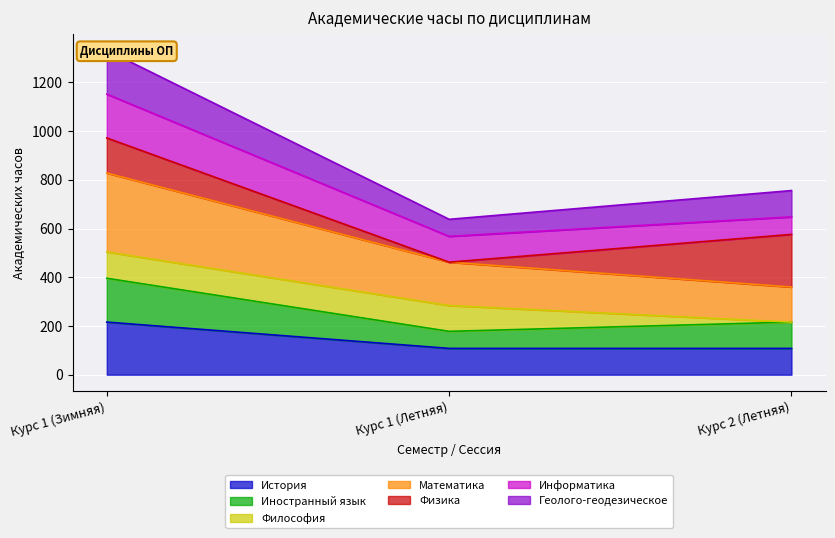

At which label does История reach its peak?

Курс 1 (Зимняя)